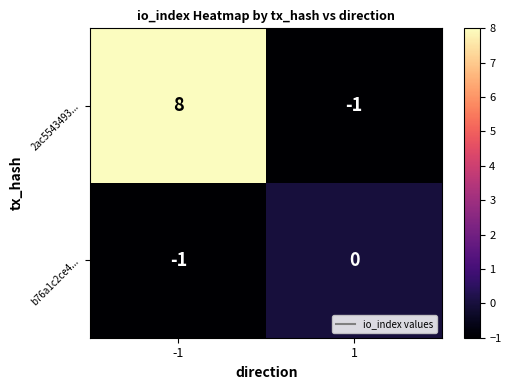

What is the total value across all series at 1?

-1